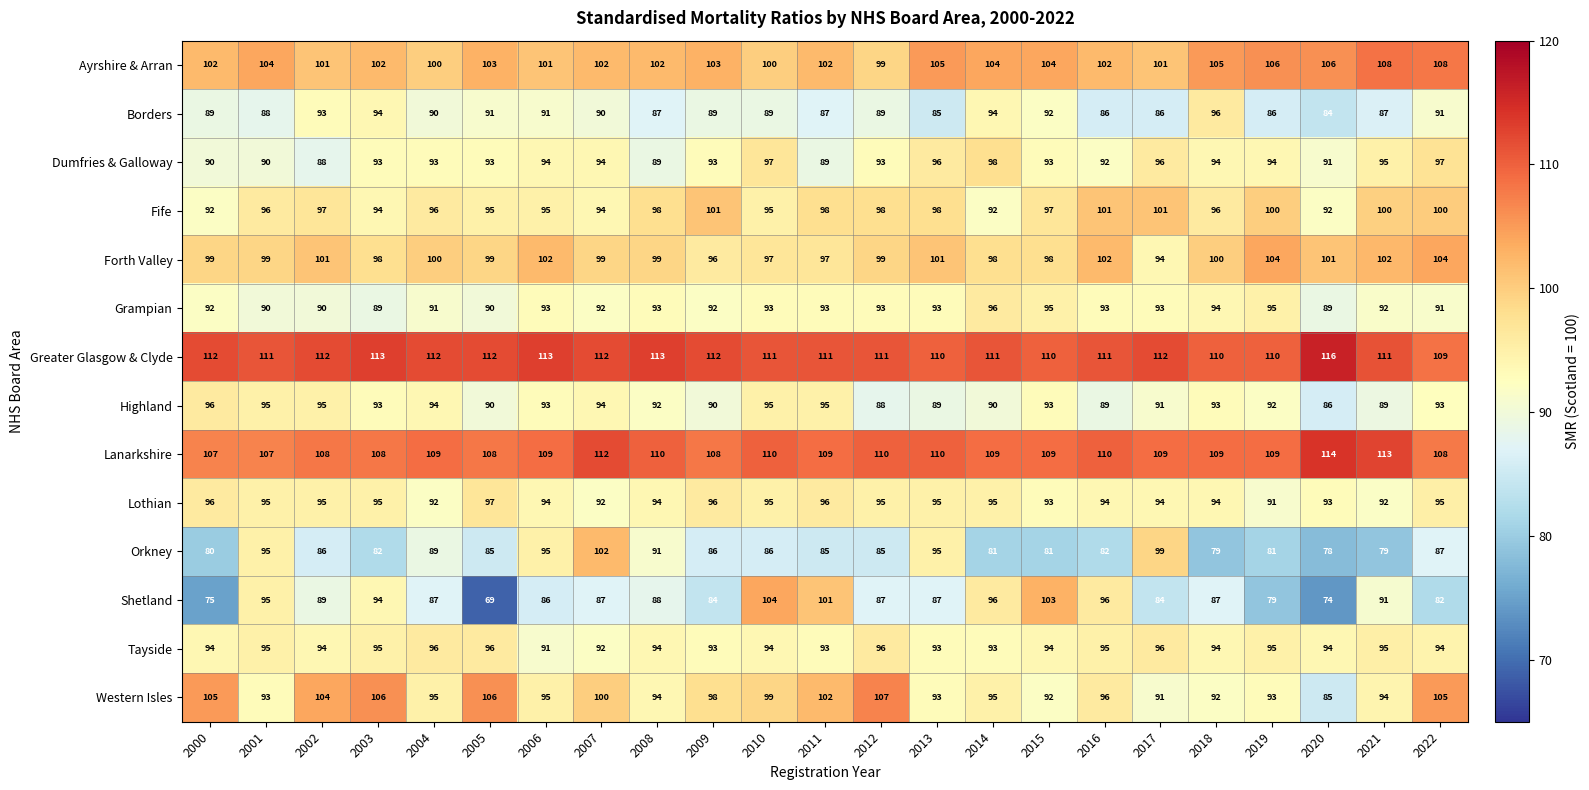

At how many categories does at least one series exceed 102?

23